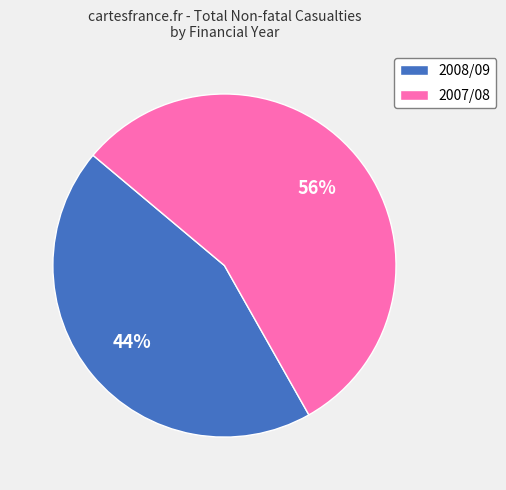

To the nearest percent, what is the average slice percentage?

50%